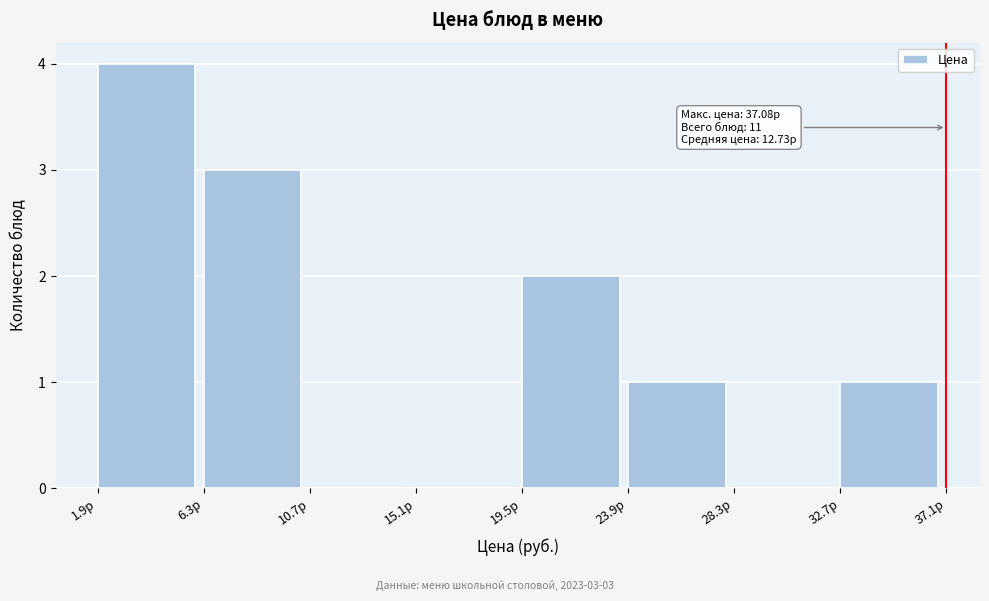

Over which range of the x-axis is the bar tallest?

2.0 to 6.5